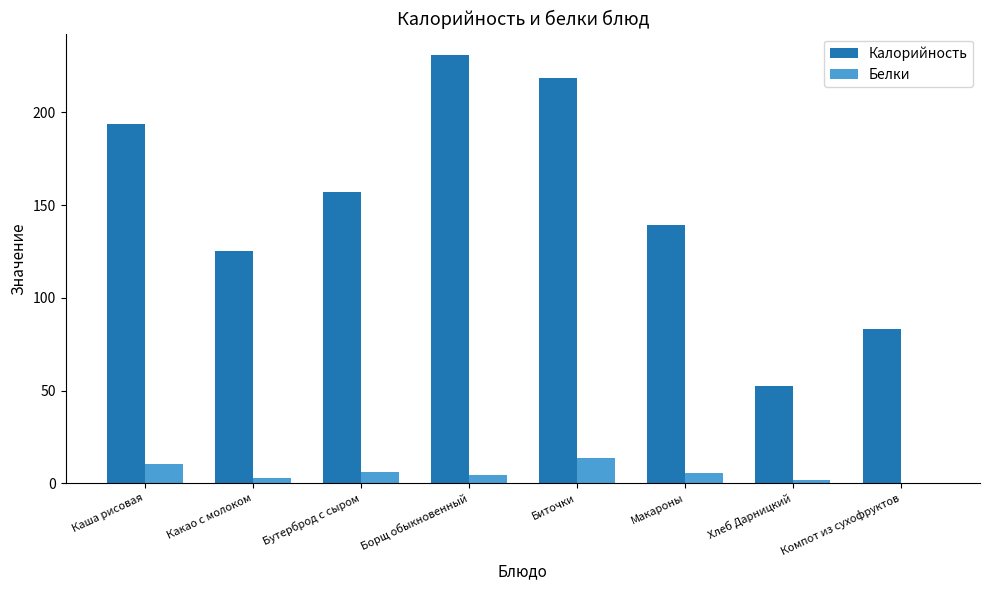

At which label is Калорийность closest to 141?

Макароны